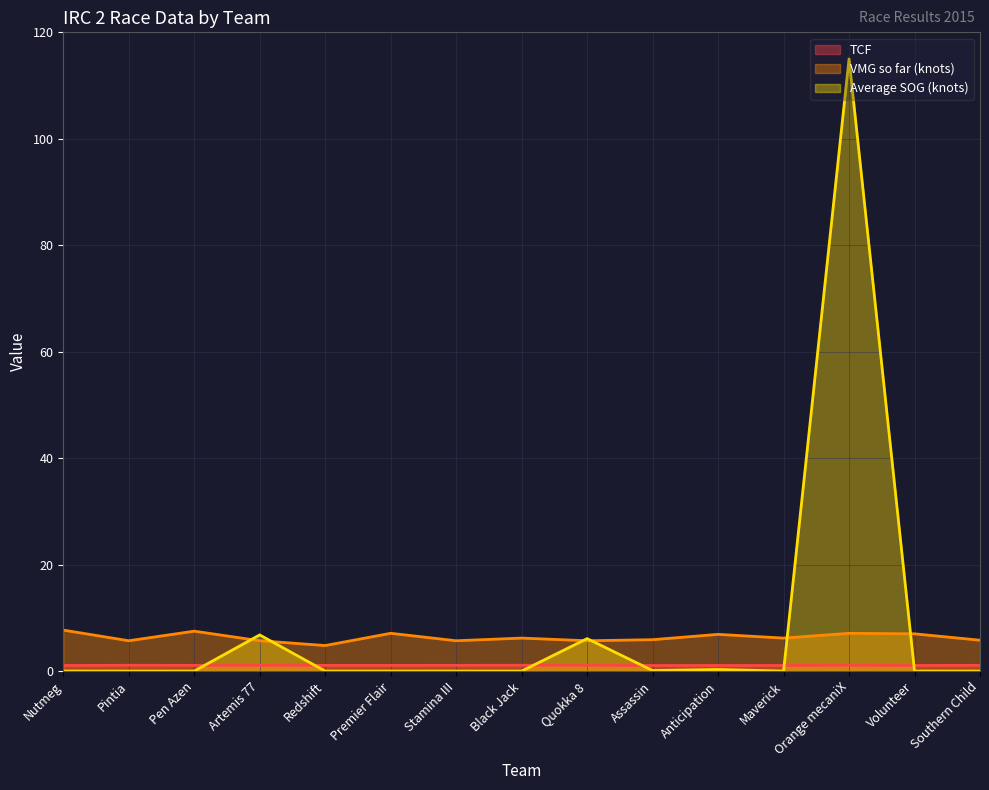

The TCF series shows 0.5 at Pen Azen. True or false?

False